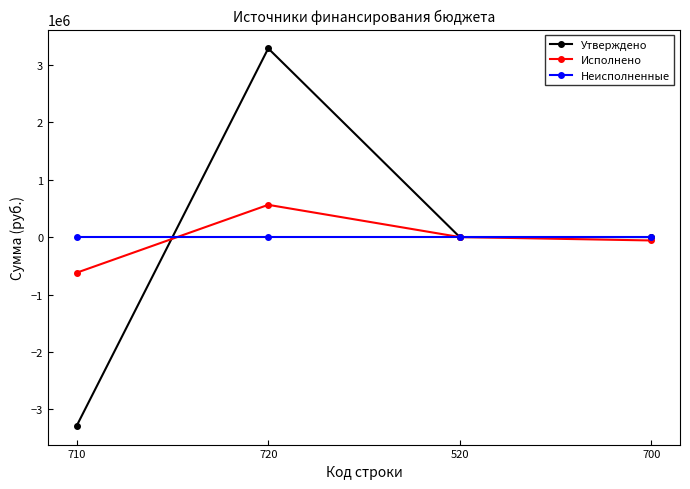

What is the minimum value shown in the chart?

-3283817.0